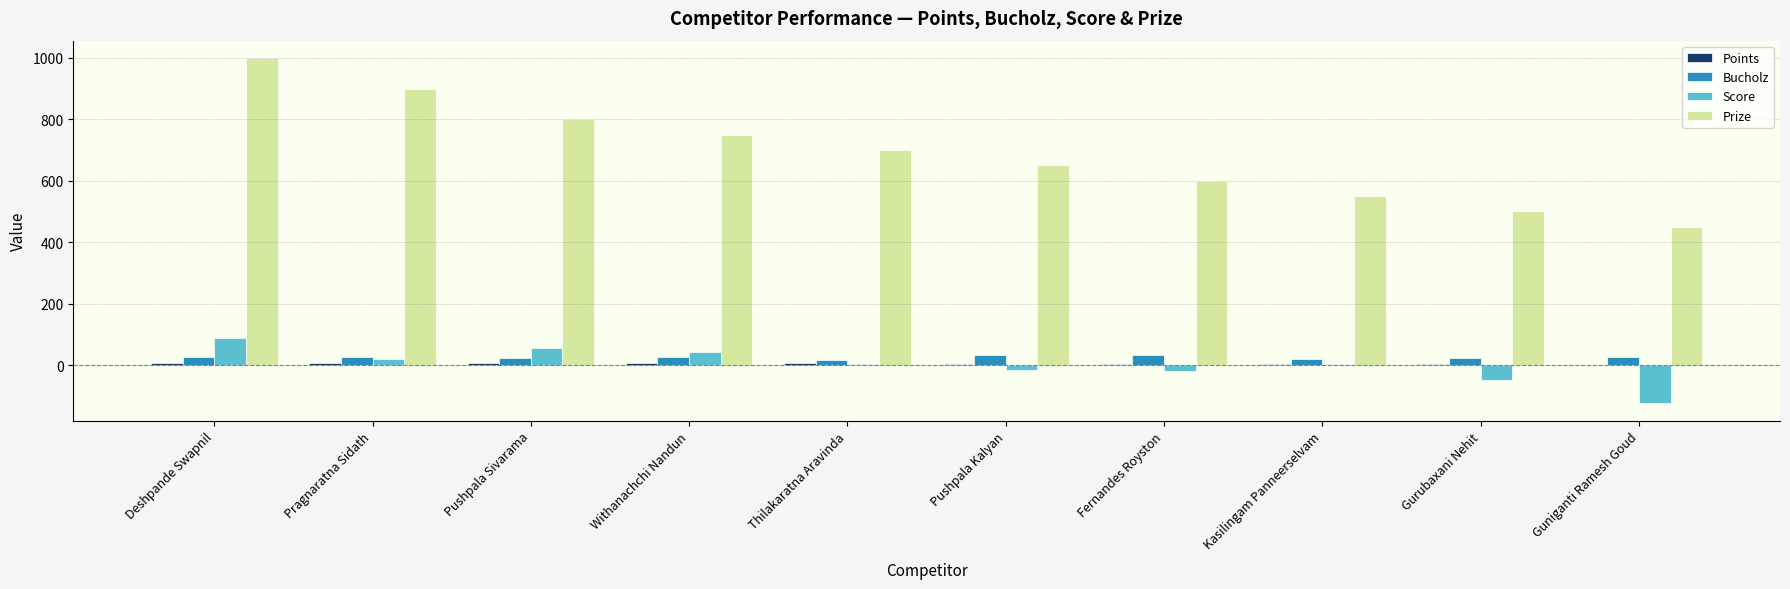

What is the difference between the Score values at Pushpala Sivarama and Thilakaratna Aravinda?

53